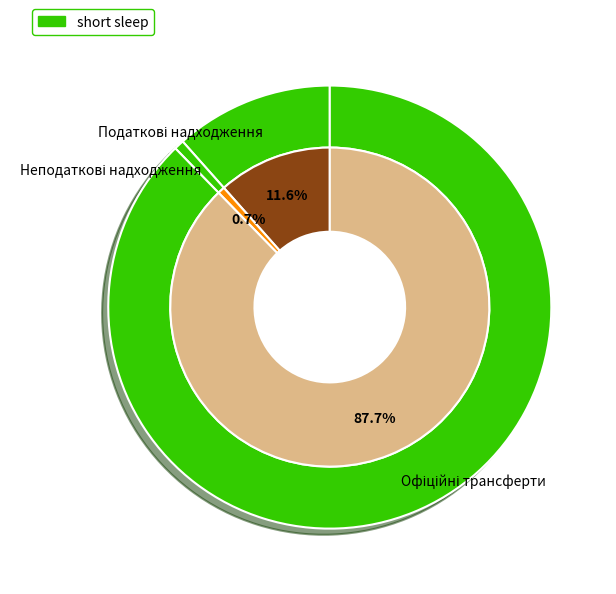

How many slices are in this pie chart?

3